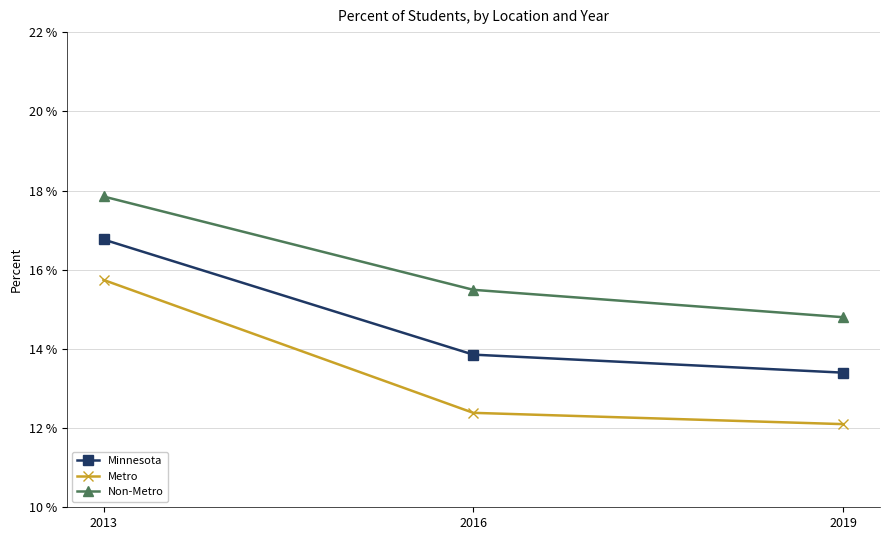

What is the value of the Non-Metro point at the 1st from the left?

0.2